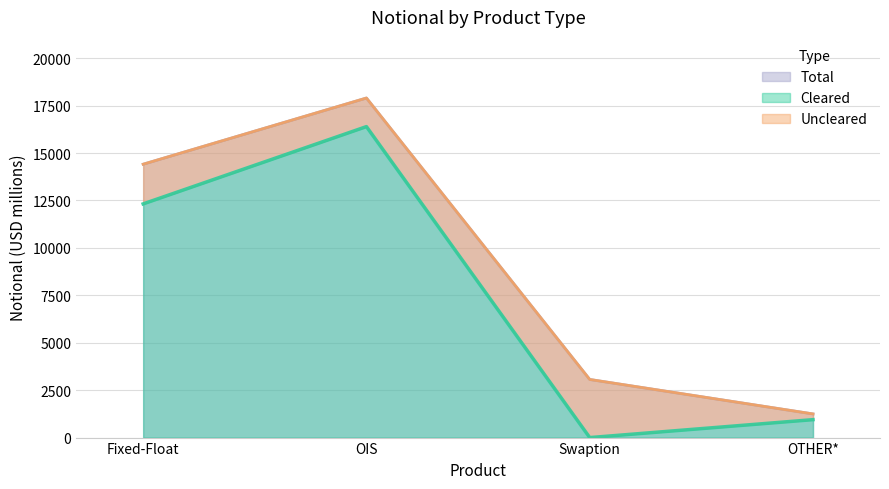

True or false: Cleared and Total intersect in this chart.

False